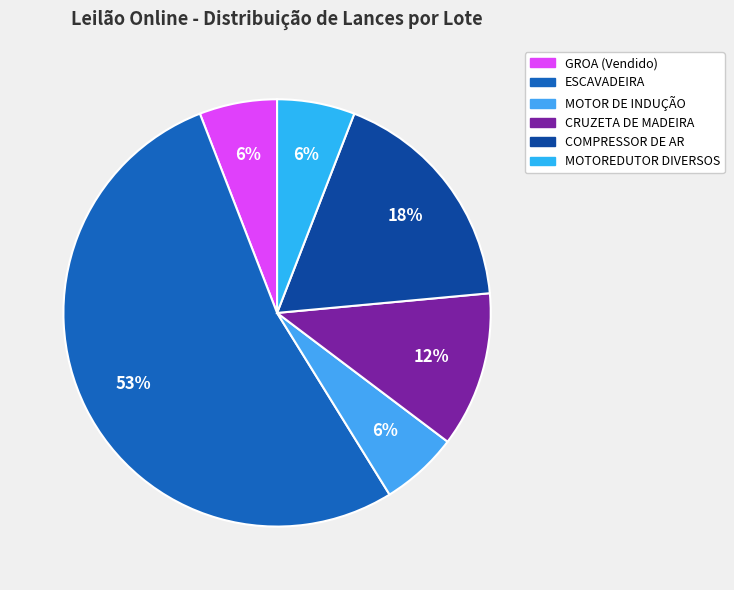

How many segments does this pie chart have?

6